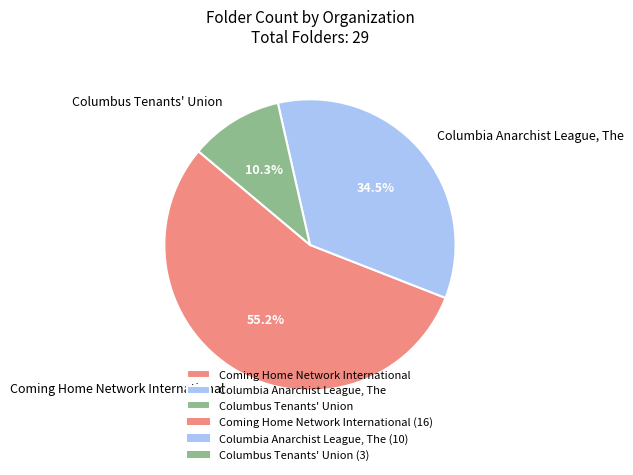

Combined, what portion of the pie is Coming Home Network International and Columbia Anarchist League, The?

89.7%